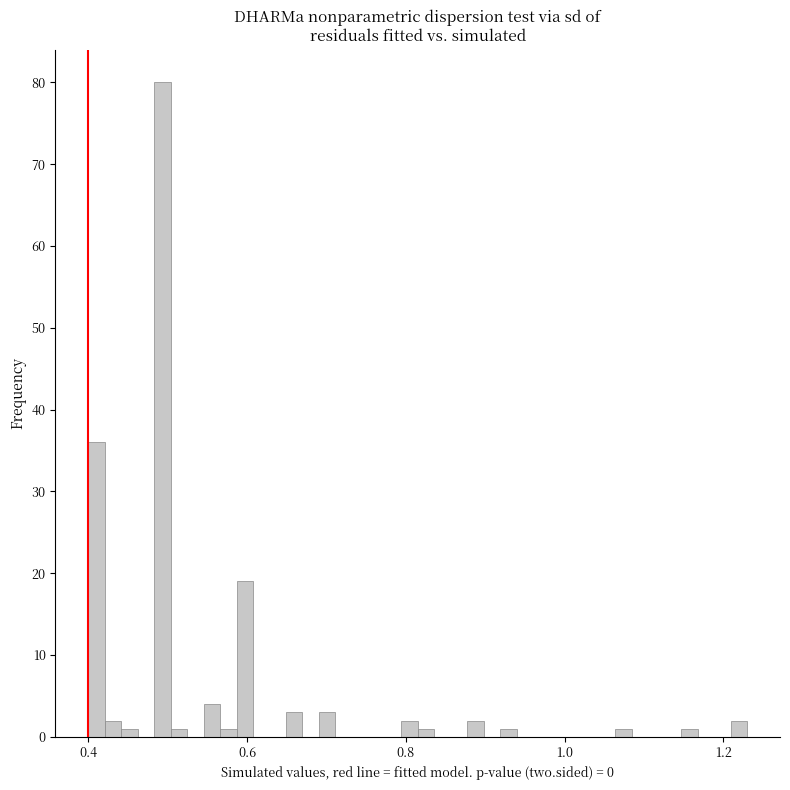

Read against the x-axis, roughly where is the centre of the tallest bar?

0.50